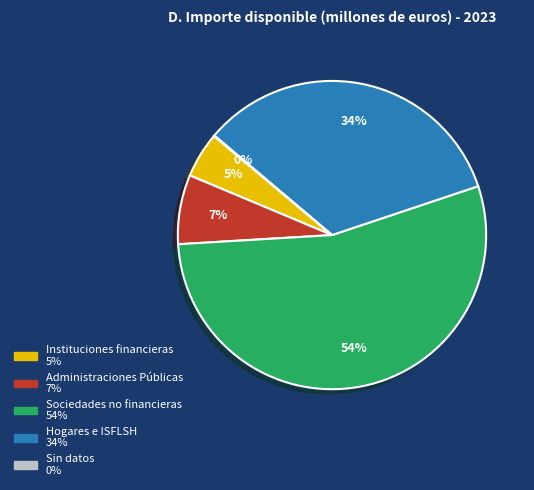

What is the largest slice in the pie chart?

Sociedades no financieras